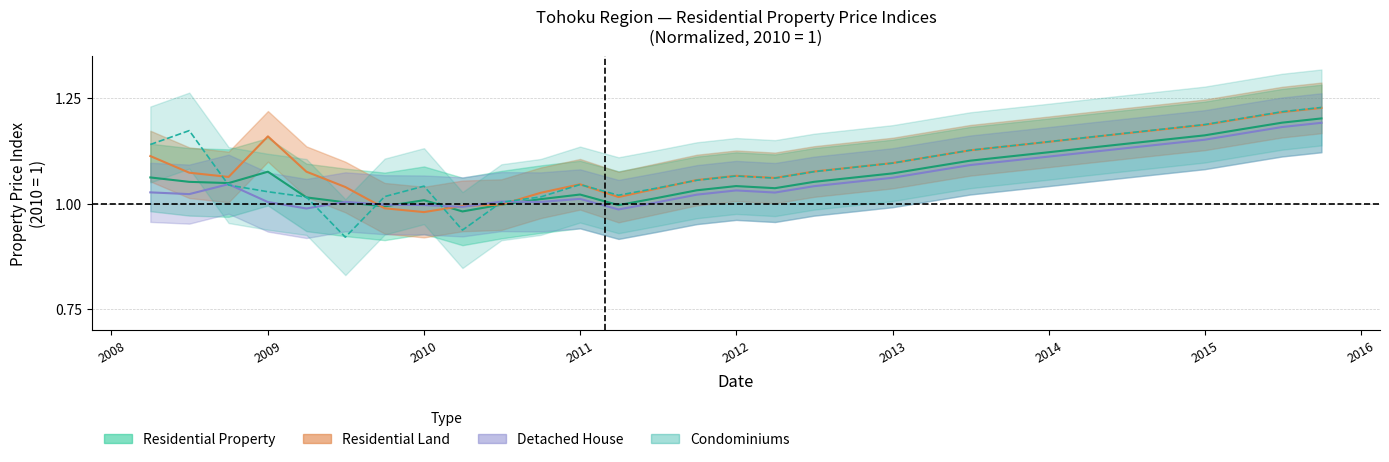

In Detached House, how many points are lower than both neighbors (excluding endpoints)?

6